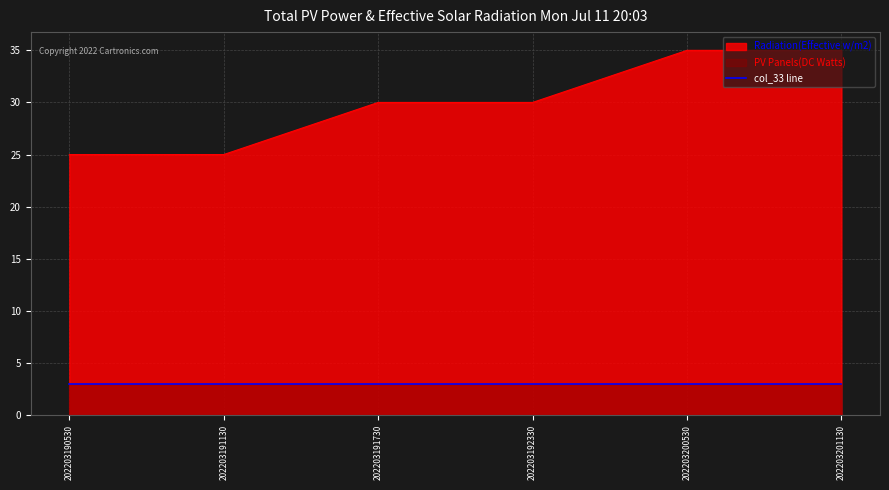

Rank the categories by value from lowest to highest.

202203190530, 202203191130, 202203191730, 202203192330, 202203200530, 202203201130